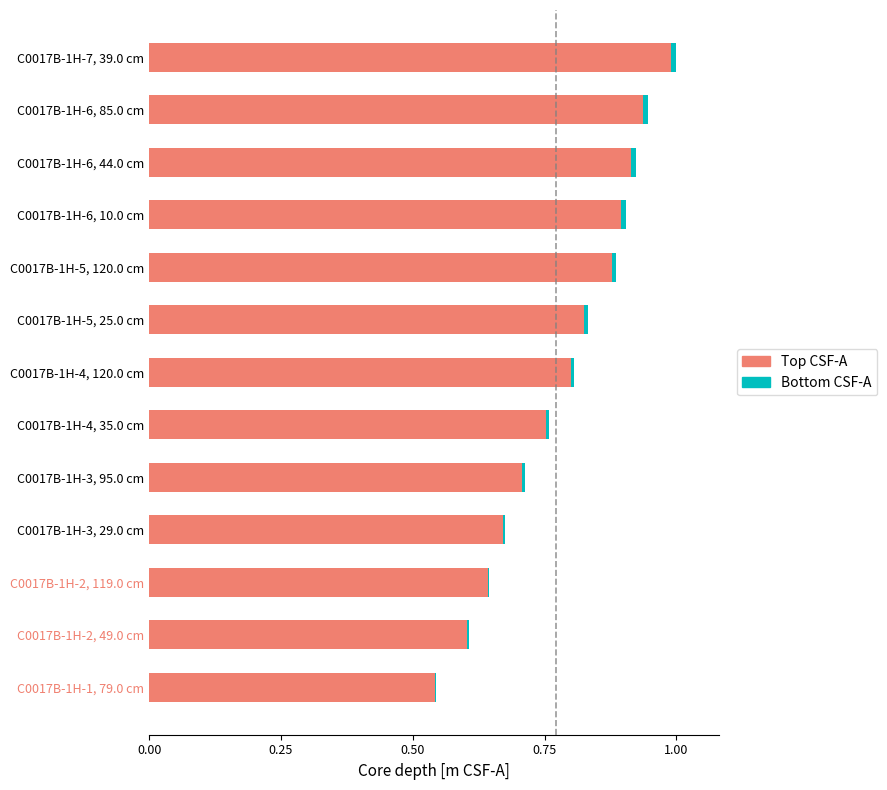

Is it true that Top CSF-A equals 0.3 at C0017B-1H-1, 79.0 cm?

False